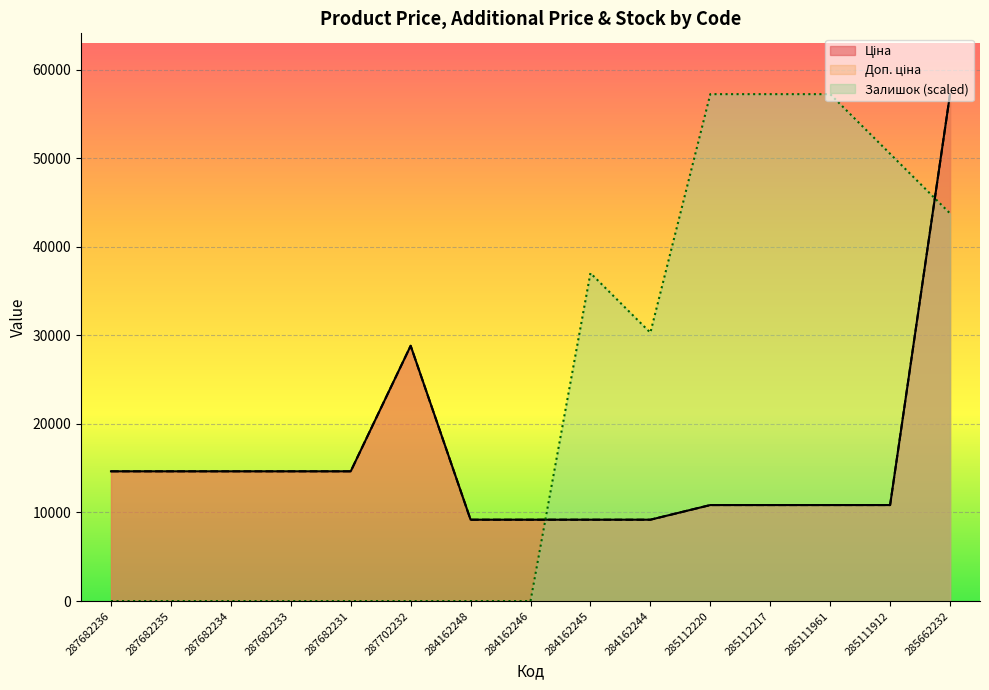

True or false: Залишок has a value of 12650.0 at 285662232.

False